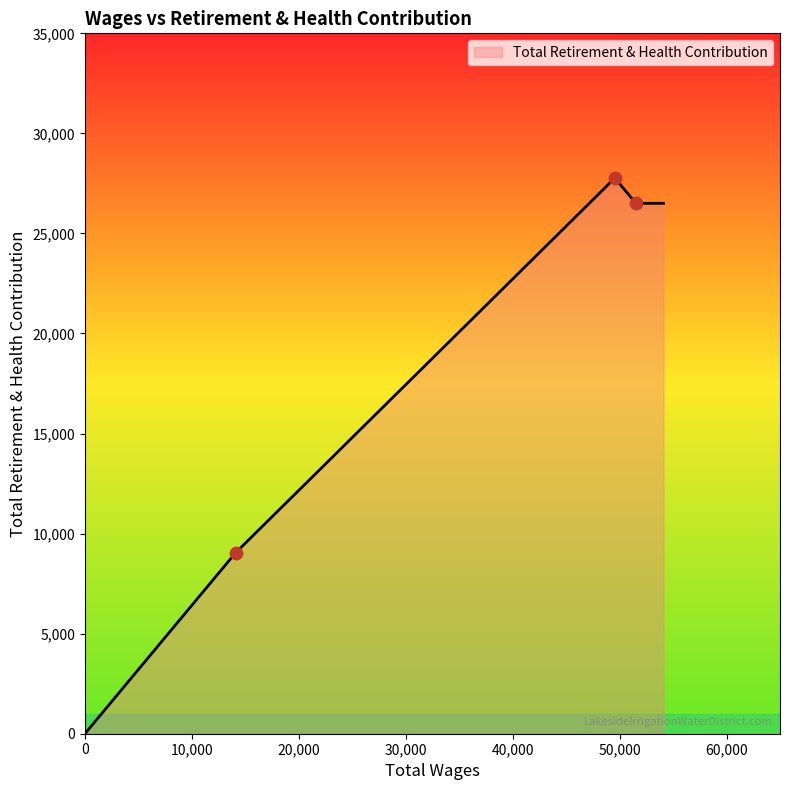

What is the greatest value displayed?

27768